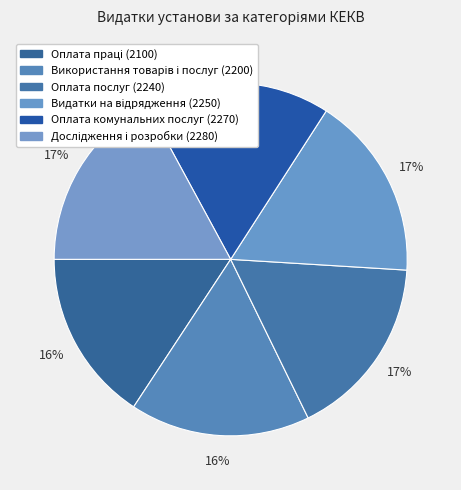

Does Оплата праці (2100) represent more than half of the total?

No